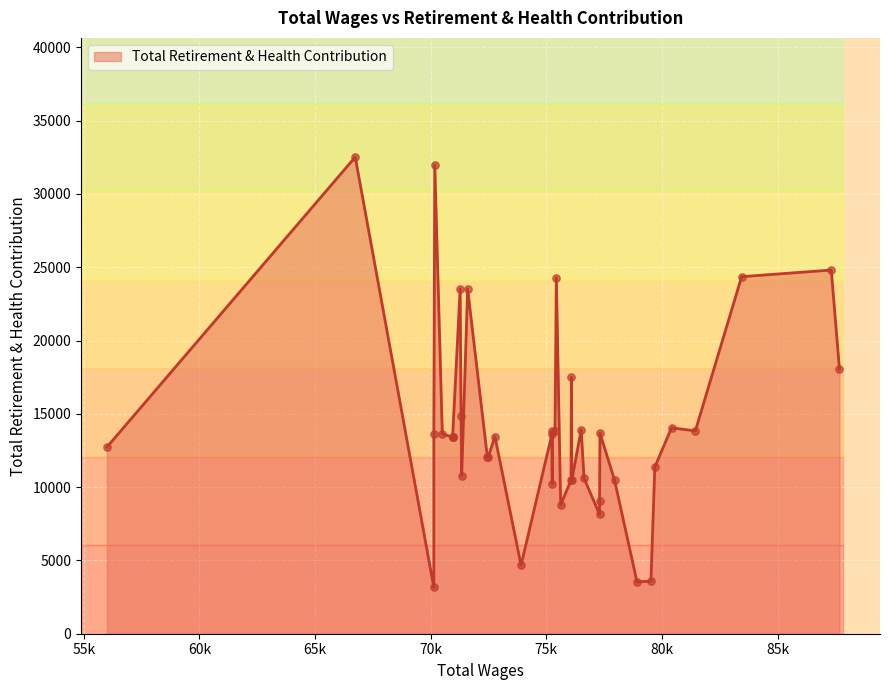

Between 38 and 18, which is larger?

38